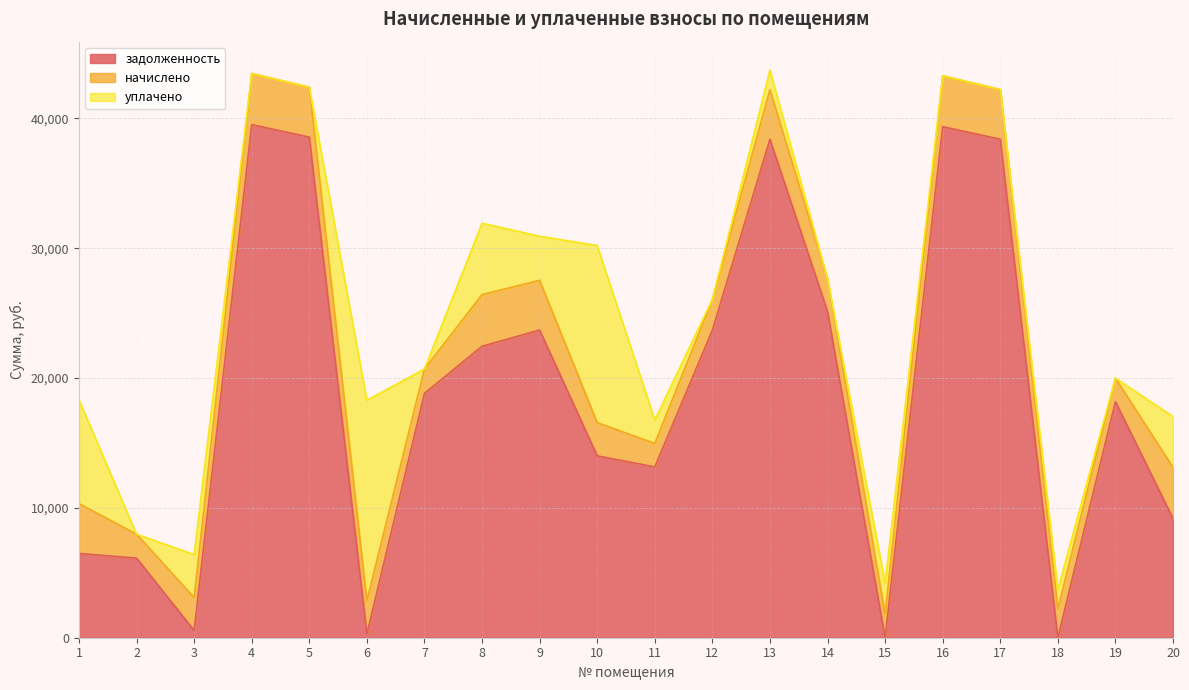

What is the average value of the уплачено series?

3019.1